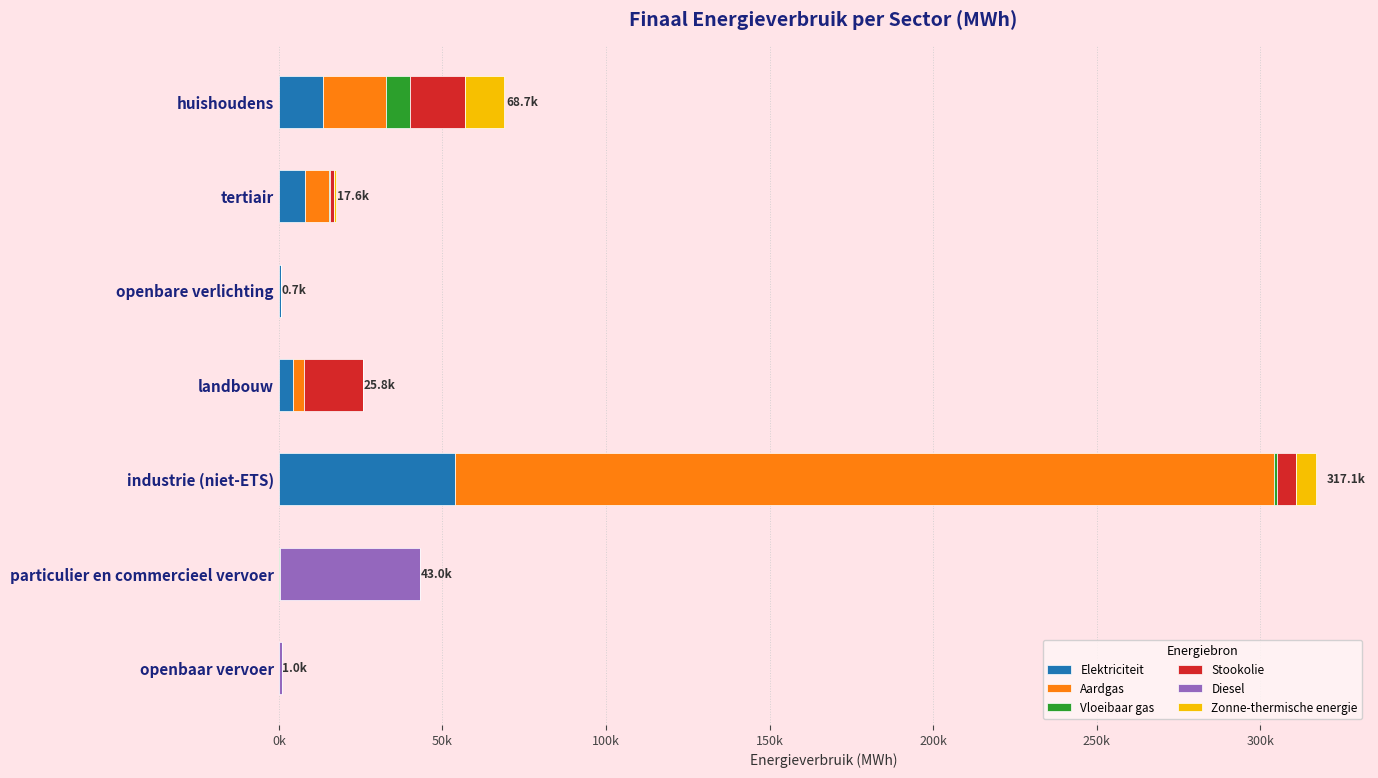

What are all the series names shown in the legend?

Elektriciteit, Aardgas, Vloeibaar gas, Stookolie, Diesel, Zonne-thermische energie